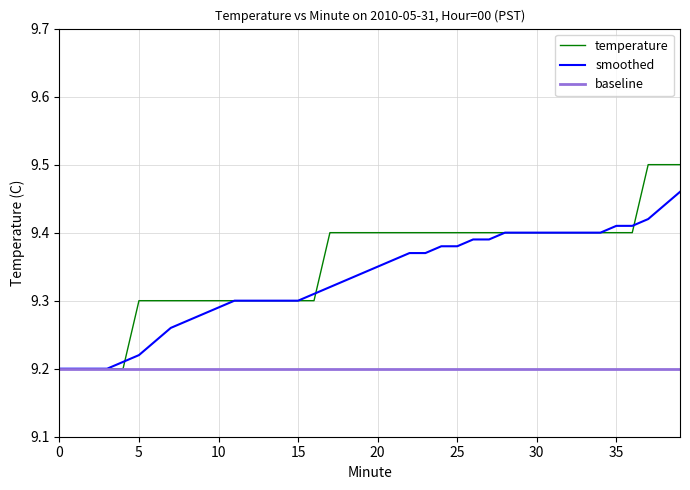

List the series in order of their peak value, highest first.

temperature, smoothed, baseline